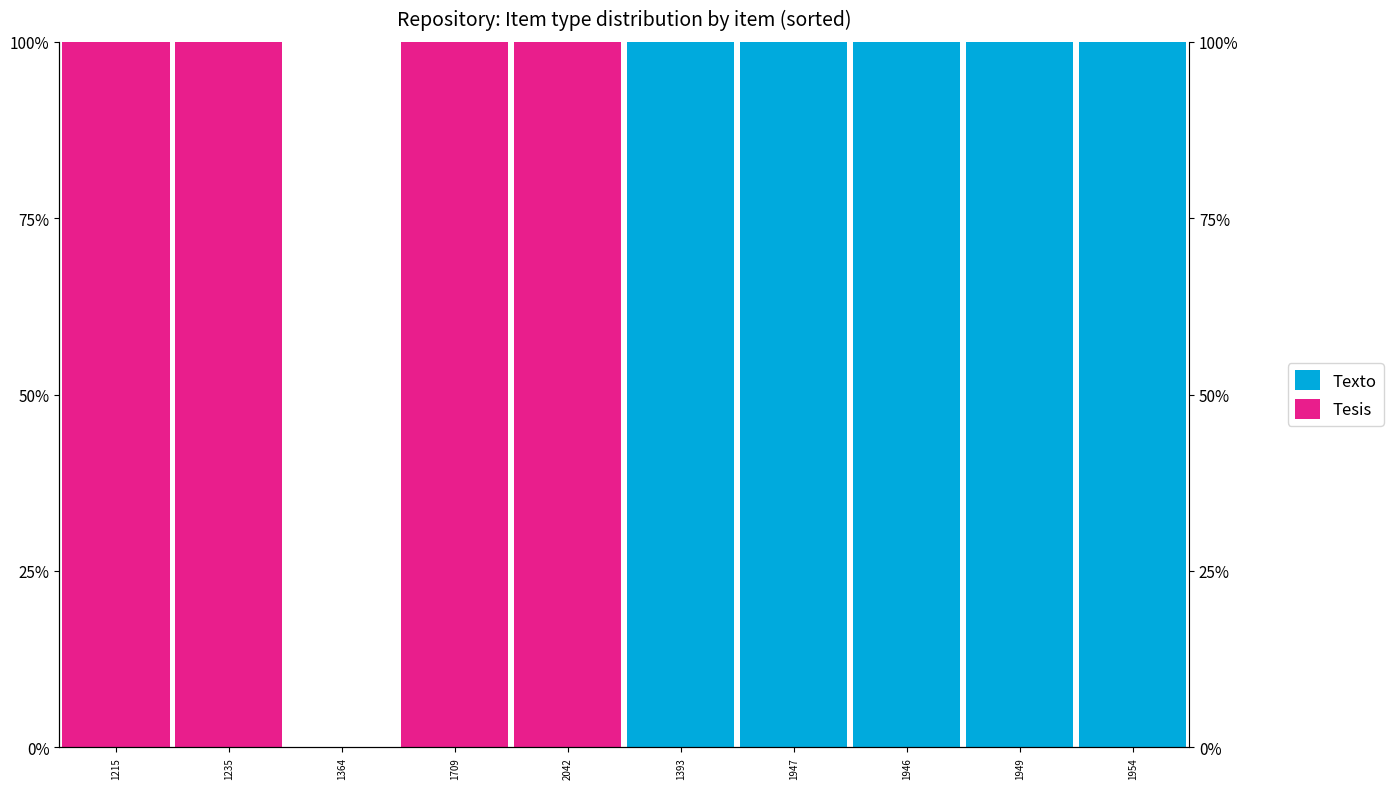

Which category has the lowest value in the Tesis series?

1364